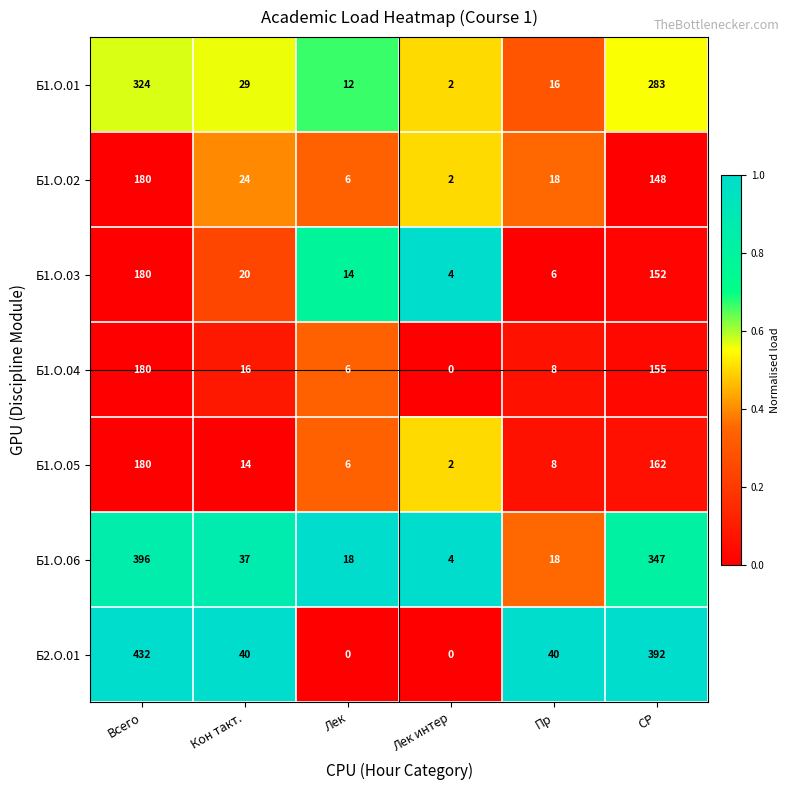

How many series are shown in this chart?

7